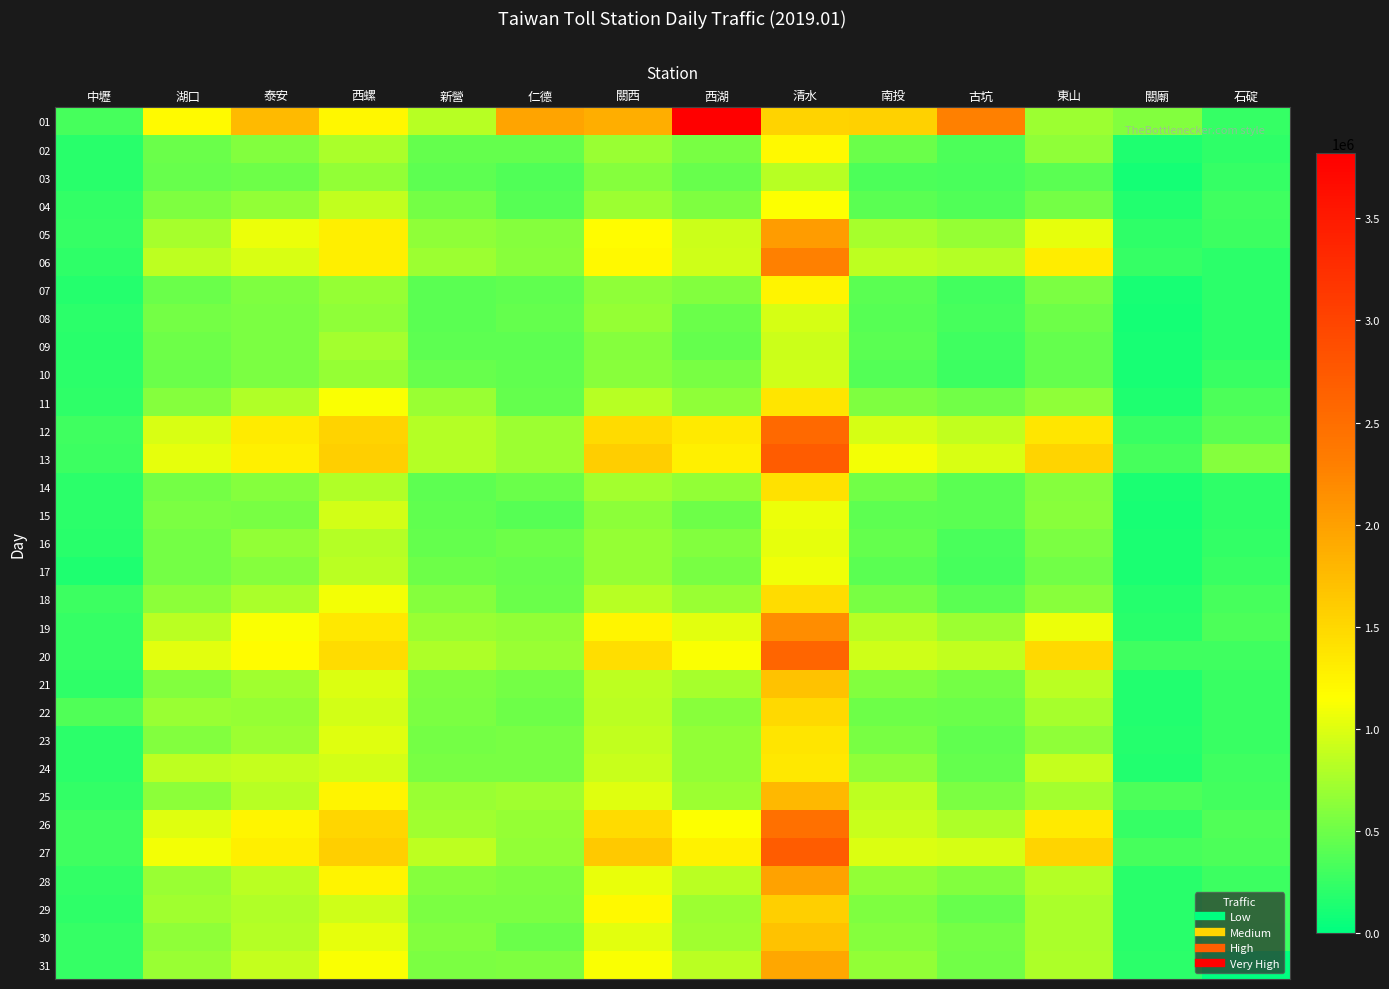

Which has a higher value, 古坑 or 關廟?

古坑